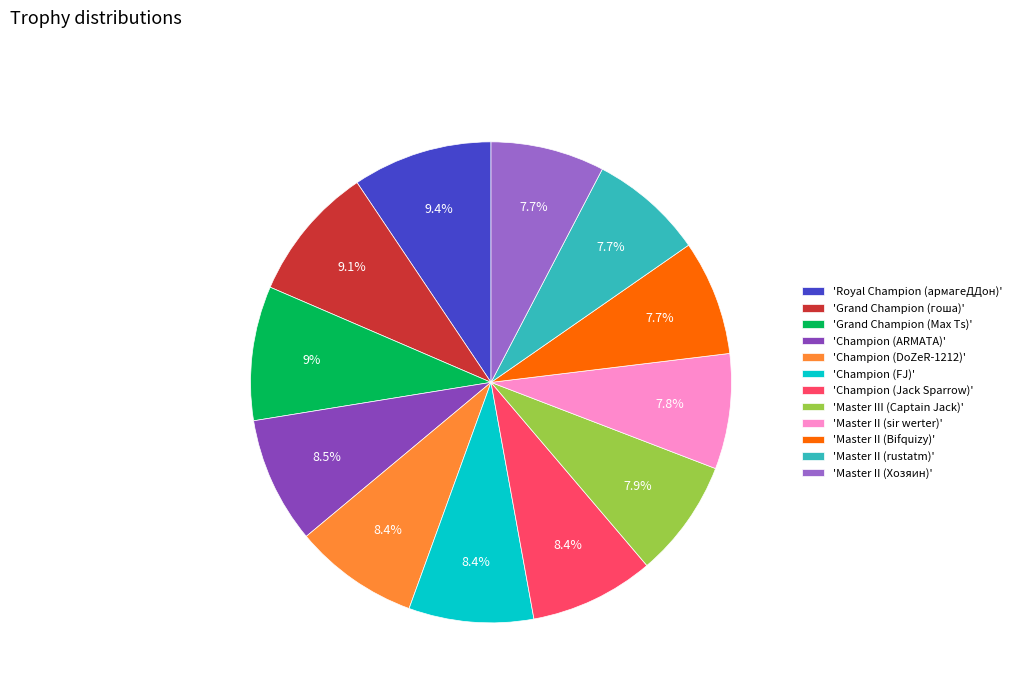

Approximately how many times larger is the value at 'Master II (sir werter)' compared to 'Master II (rustatm)'?

1.0